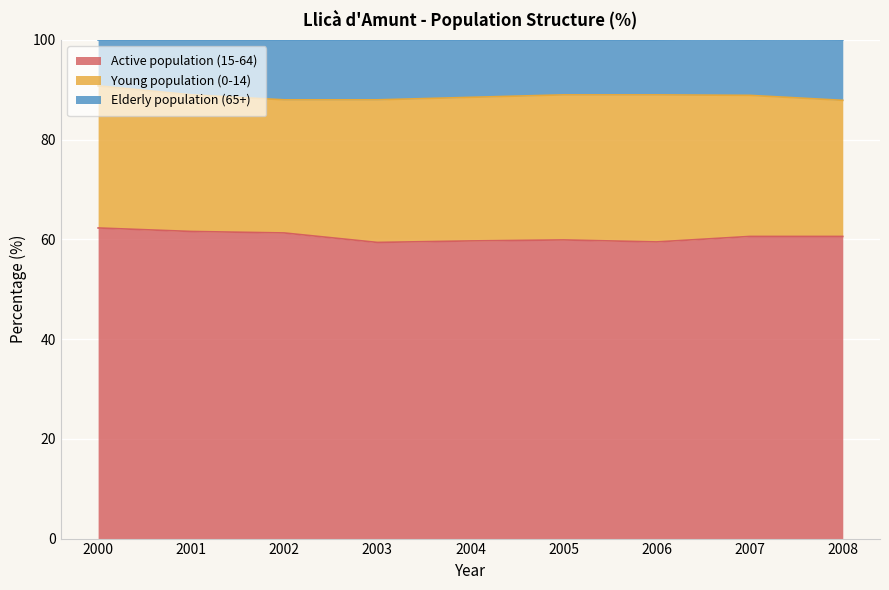

What is the maximum value shown in the chart?

62.3